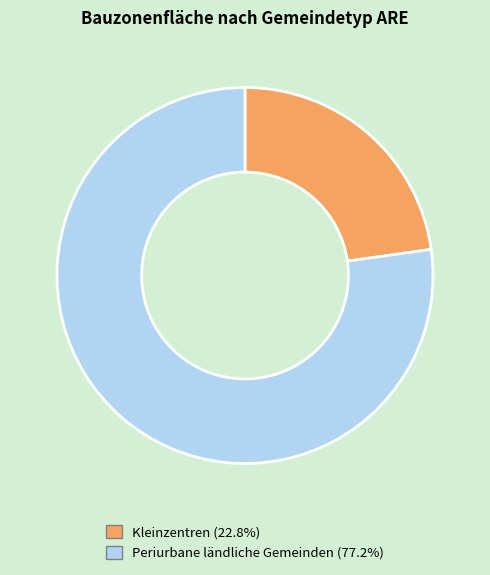

Combined, do Kleinzentren and Periurbane ländliche Gemeinden account for over 50%?

Yes